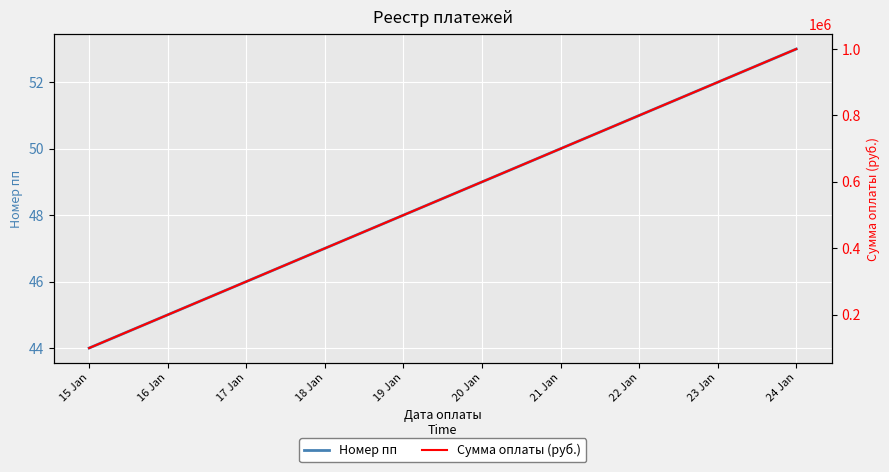

At how many categories does at least one series exceed 706473?

3